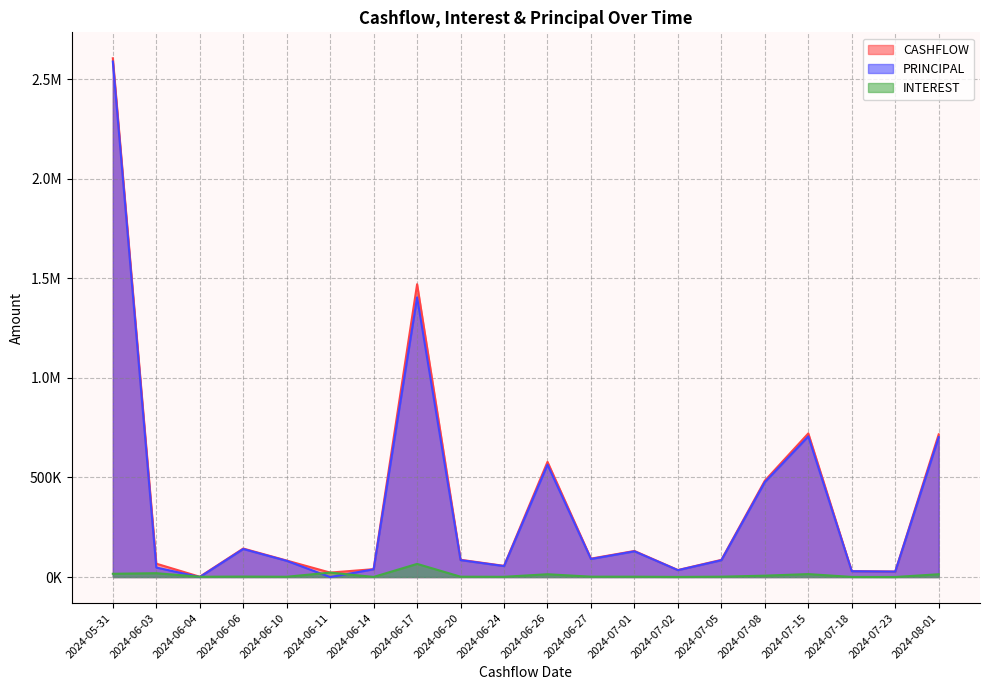

True or false: INTEREST and CASHFLOW cross at least once.

False